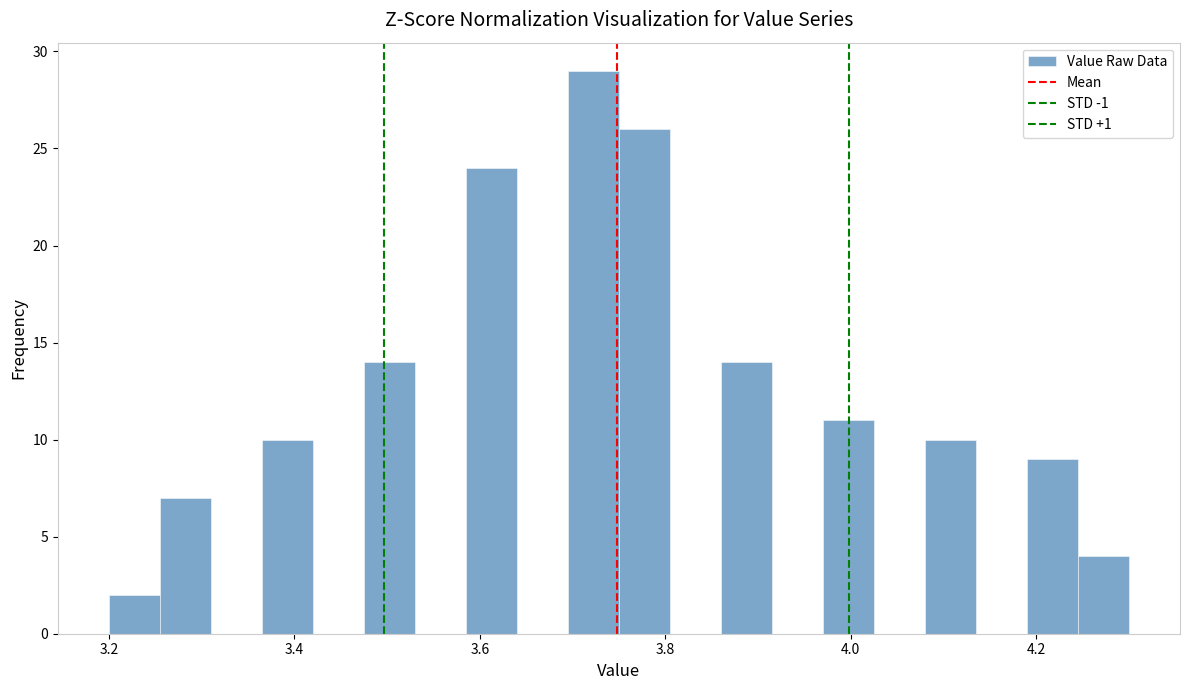

Around what value on the x-axis is the tallest bar? Give the approximate position of its centre, as read against the axis.

3.72